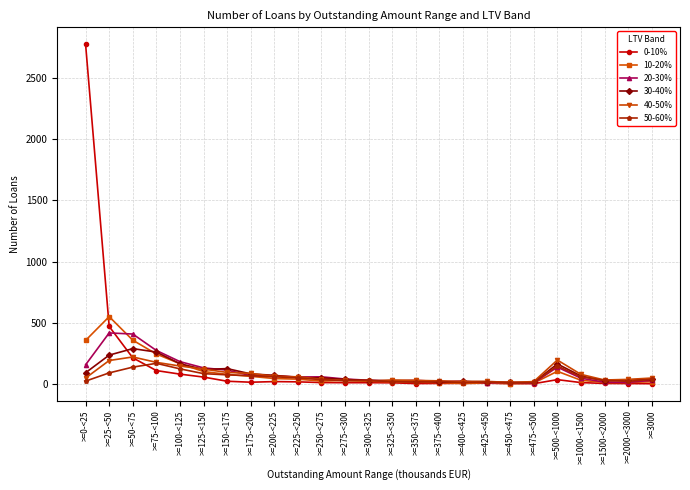

The 0-10% series shows 216 at >=50-<75. True or false?

True